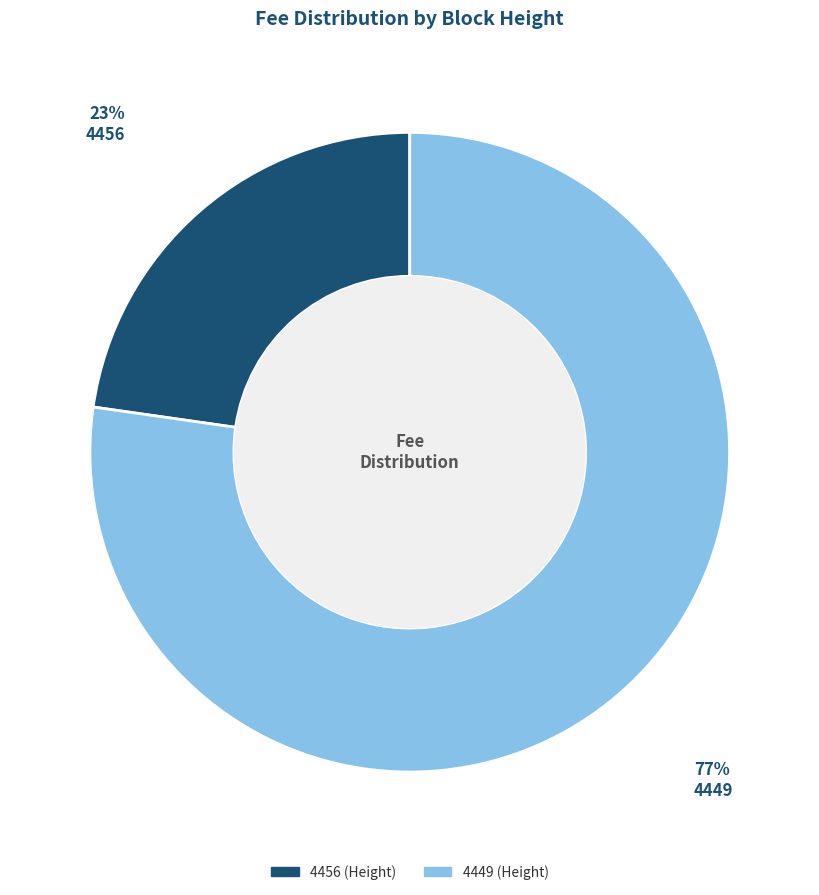

How many slices are in this pie chart?

2